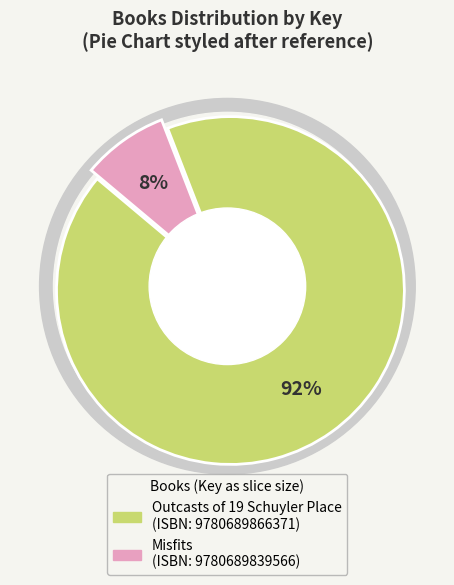

To the nearest percent, what is the average slice percentage?

50%